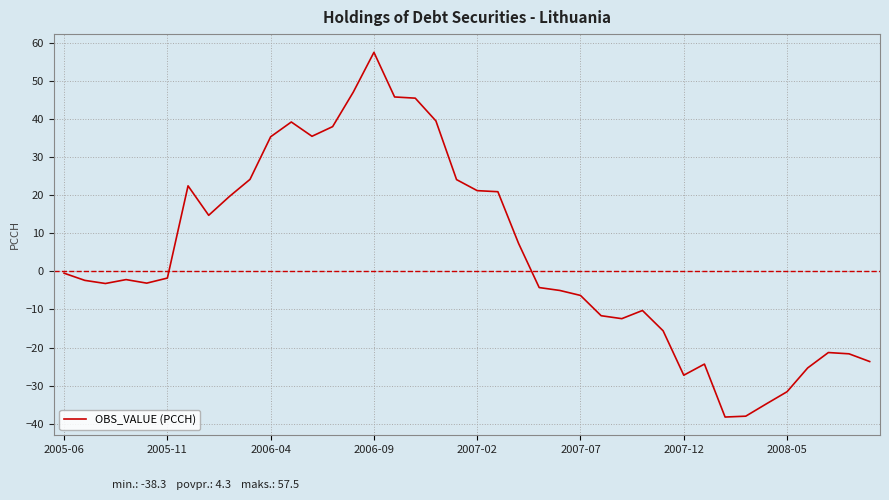

What is the minimum value shown in the chart?

-38.3